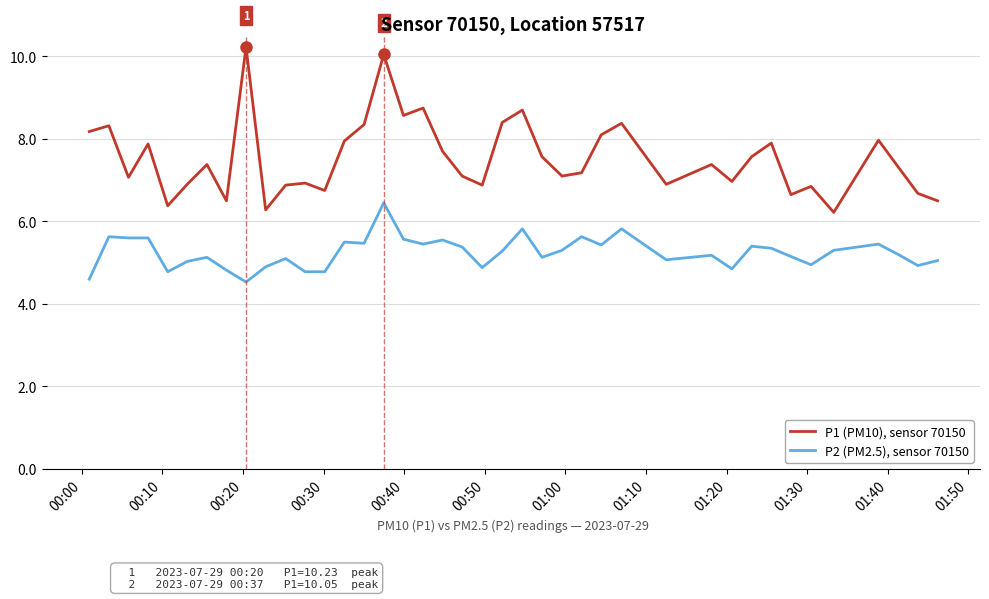

What is the difference between the second highest and minimum values in the P1 (PM10), sensor 70150 series?

3.8